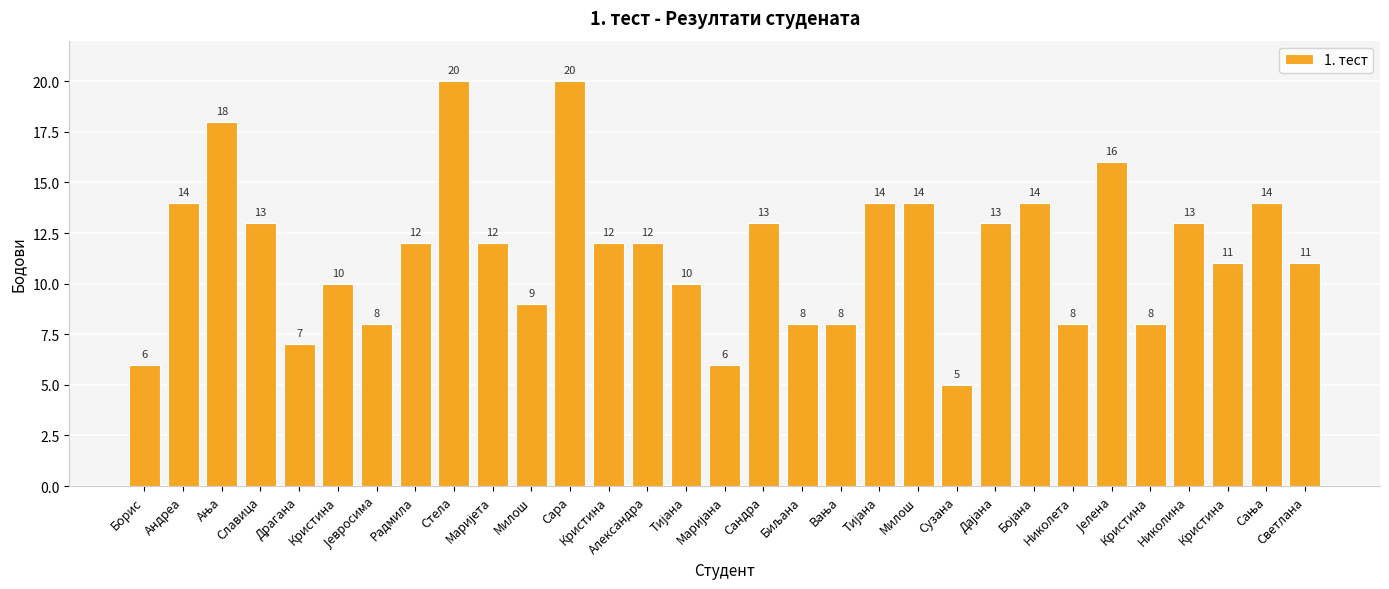

Which category has the lowest value across all series?

Сузана